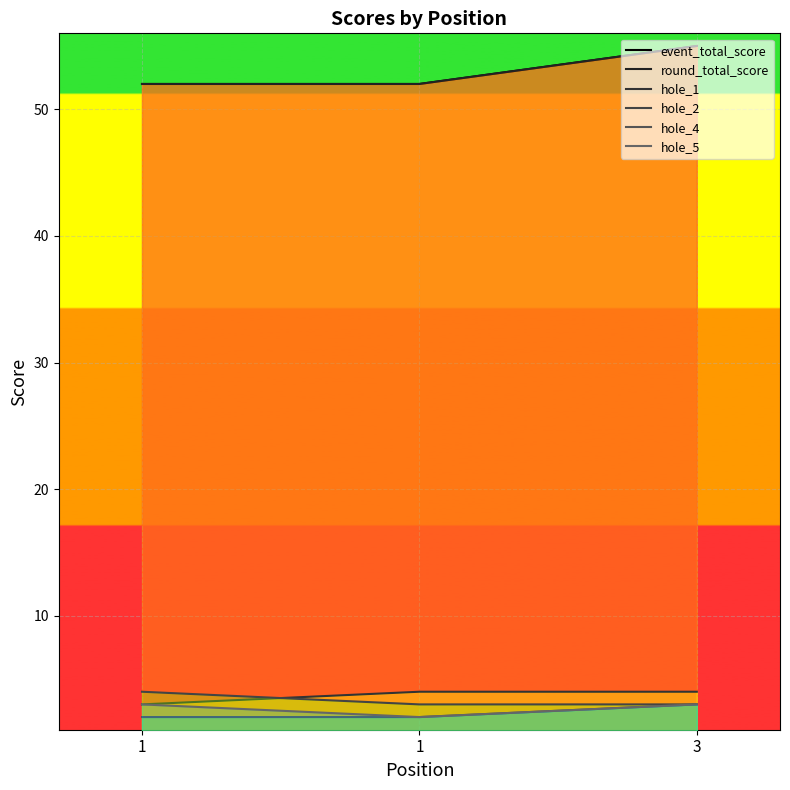

What are all the series names shown in the legend?

event_total_score, round_total_score, hole_1, hole_2, hole_4, hole_5